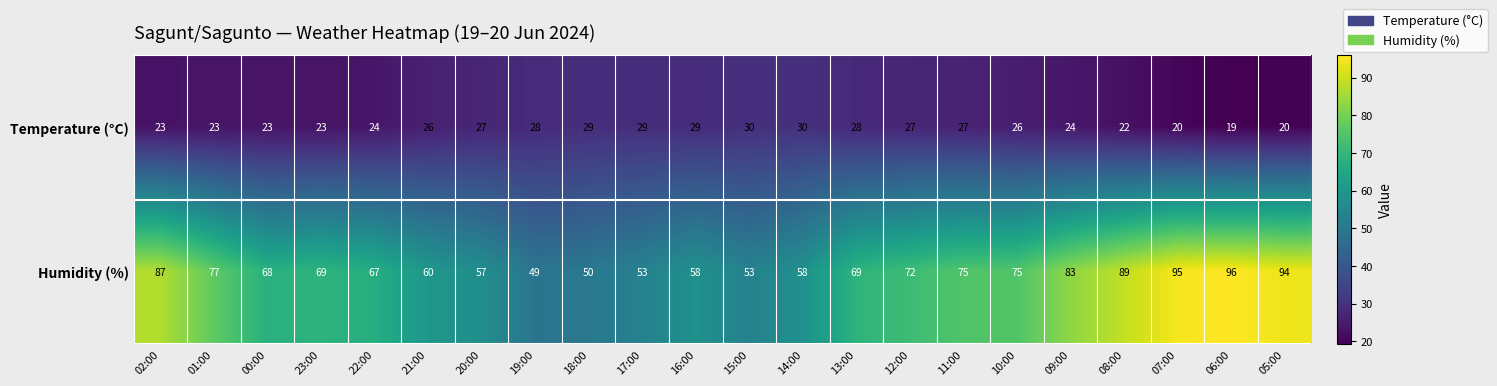

Count the number of data series in this chart.

2